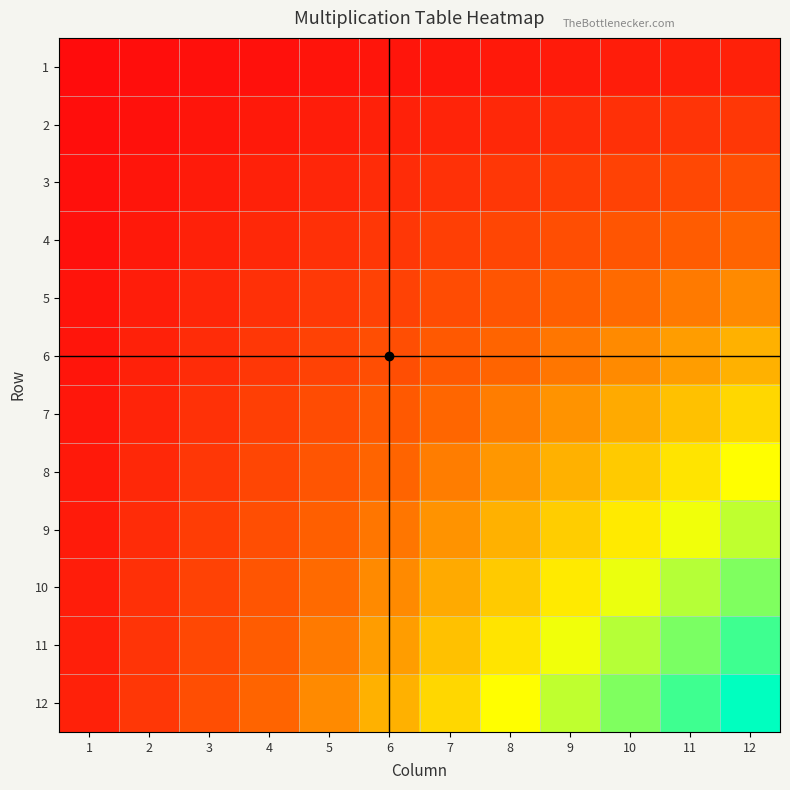

At which category is the sum across all series the highest?

12